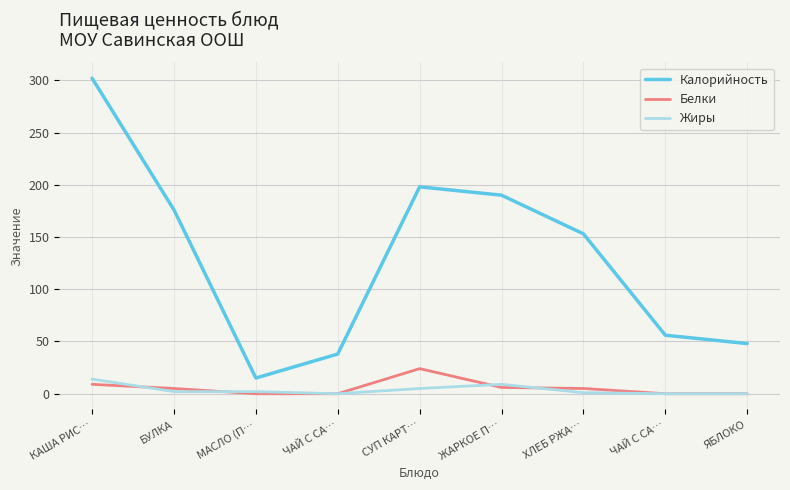

Does the chart have visible grid lines?

Yes